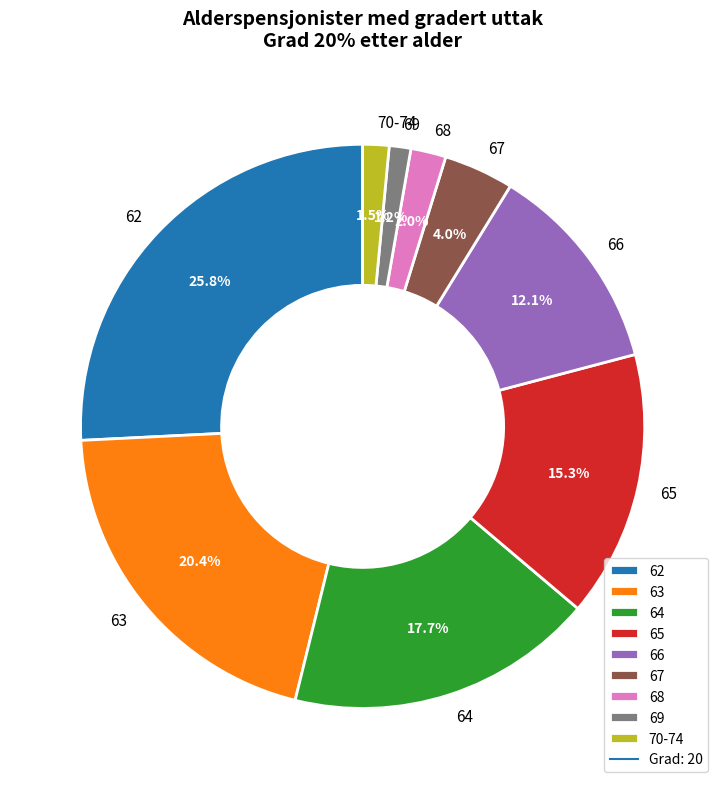

Combined, do 64 and 69 account for over 50%?

No